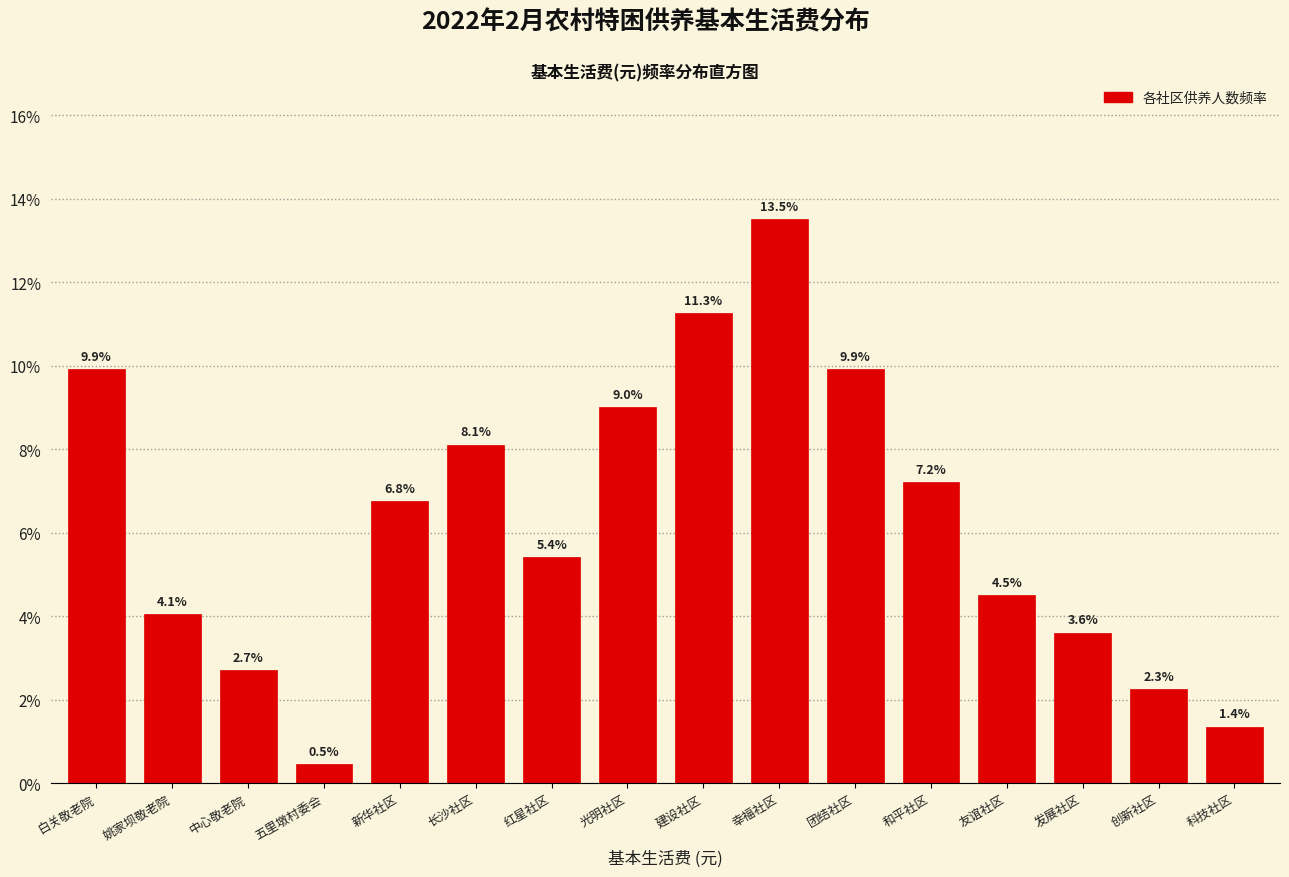

Reading left to right, what are all the values shown in this chart?

白关敬老院=9.9	姚家坝敬老院=4.1	中心敬老院=2.7	五里墩村委会=0.5	新华社区=6.8	长沙社区=8.1	红星社区=5.4	光明社区=9.0	建设社区=11.3	幸福社区=13.5	团结社区=9.9	和平社区=7.2	友谊社区=4.5	发展社区=3.6	创新社区=2.3	科技社区=1.4